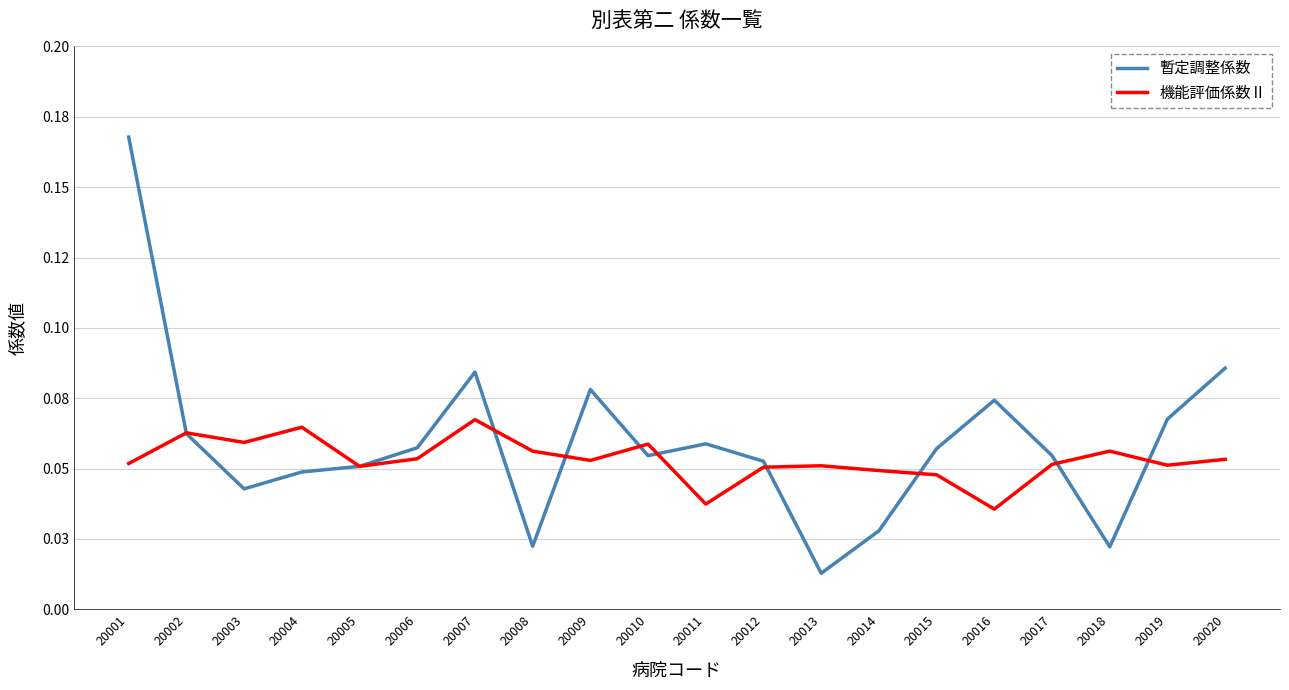

Between which two adjacent categories do 機能評価係数Ⅱ and 暫定調整係数 first intersect?

20001 and 20002